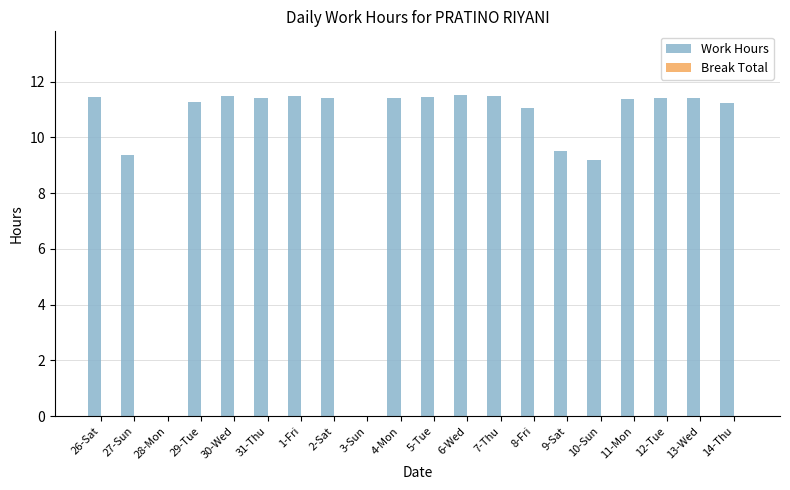

What is the ratio of the value at 4-Mon to the value at 10-Sun?

1.2